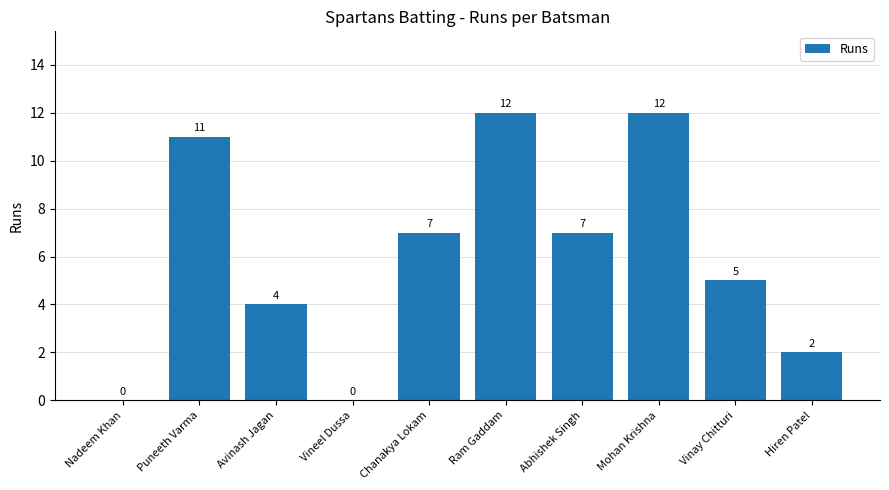

Between Abhishek Singh and Hiren Patel, which is larger?

Abhishek Singh